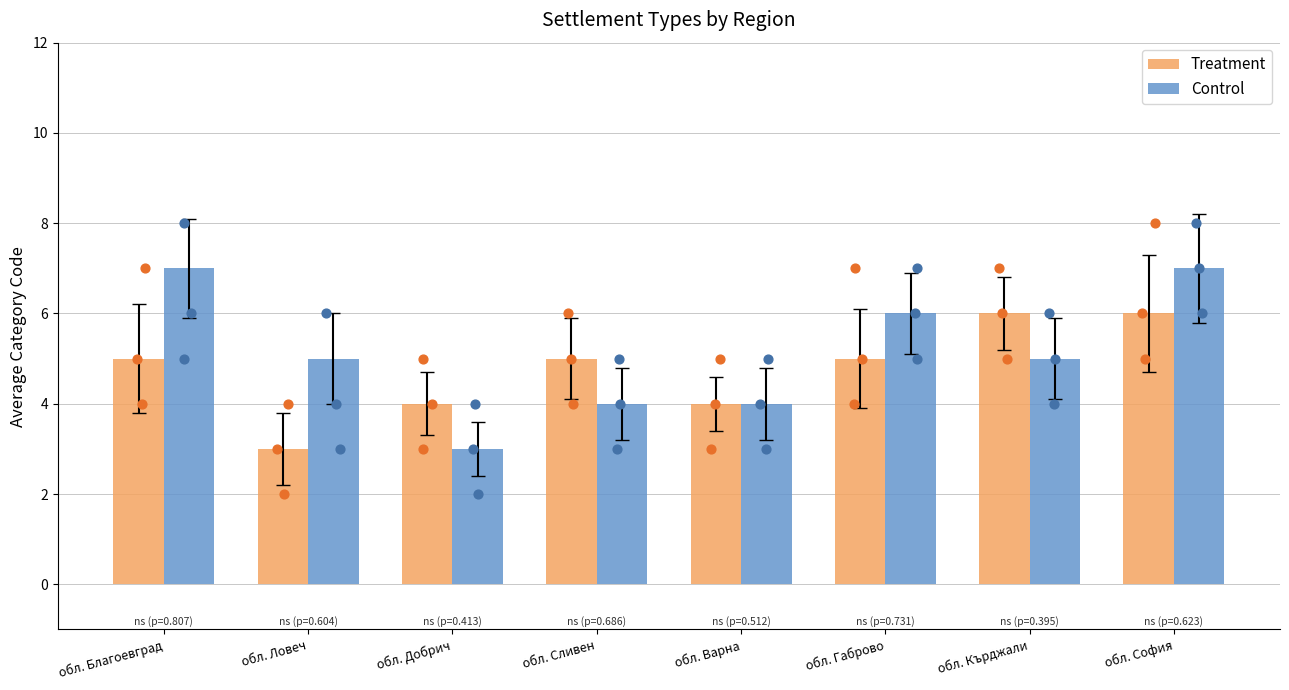

What are all the series names shown in the legend?

Treatment, Control